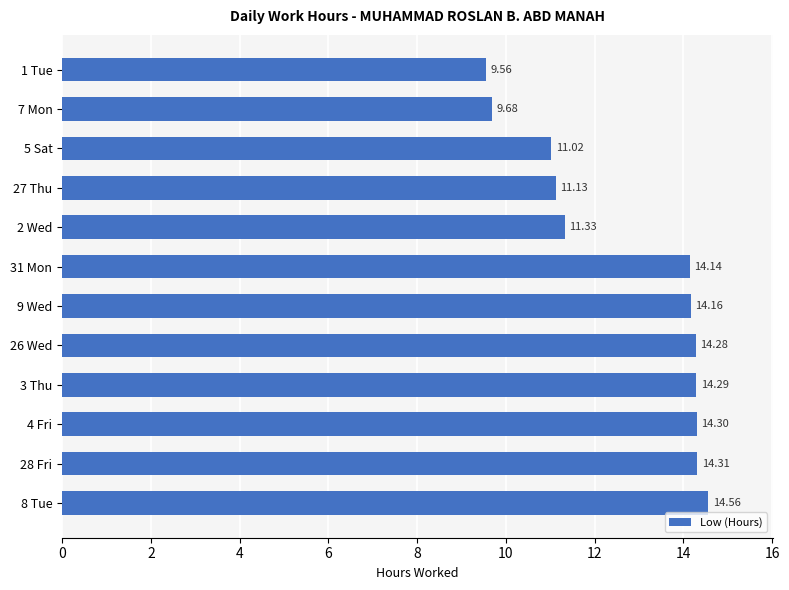

Rank the categories by value from highest to lowest.

8 Tue, 28 Fri, 4 Fri, 3 Thu, 26 Wed, 9 Wed, 31 Mon, 2 Wed, 27 Thu, 5 Sat, 7 Mon, 1 Tue